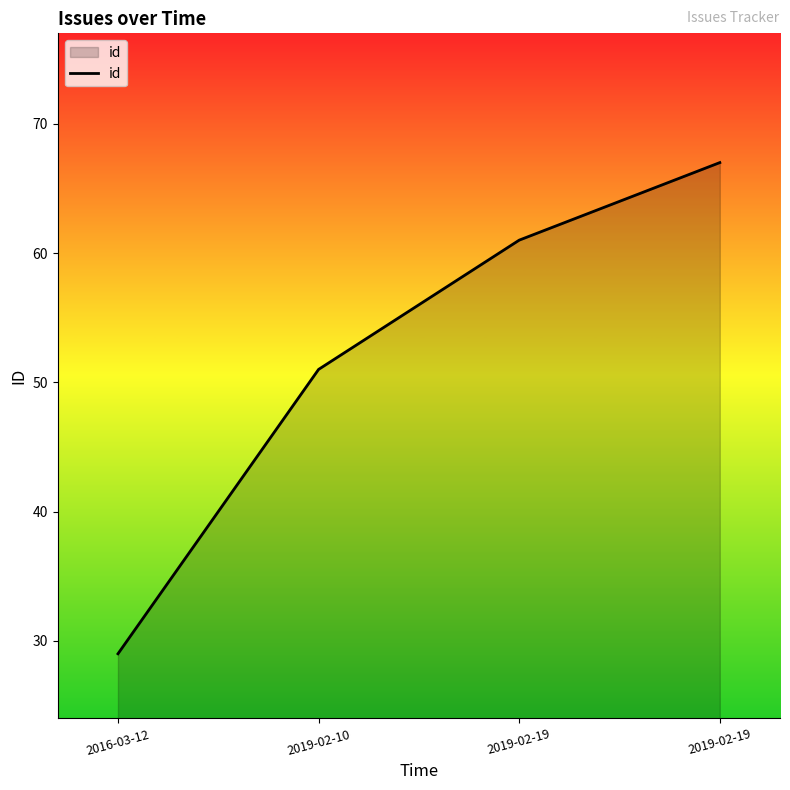

What value does the data have at 2019-02-19?

61